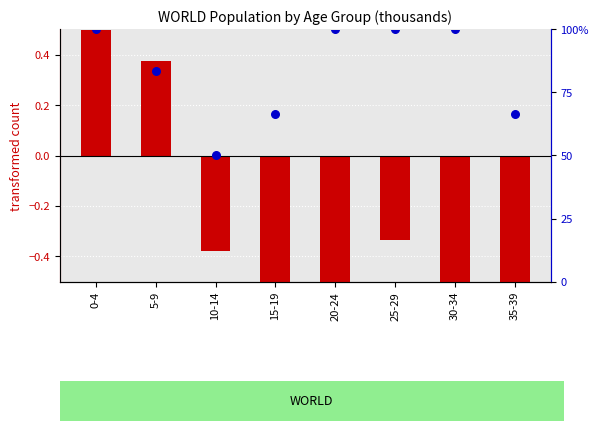

Which series has the widest spread of Y values?

percentile rank within the sample